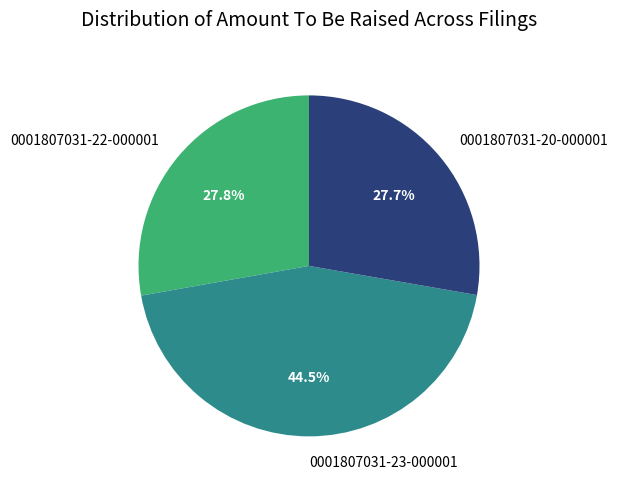

To the nearest percent, what percentage of the pie is 0001807031-20-000001?

28%